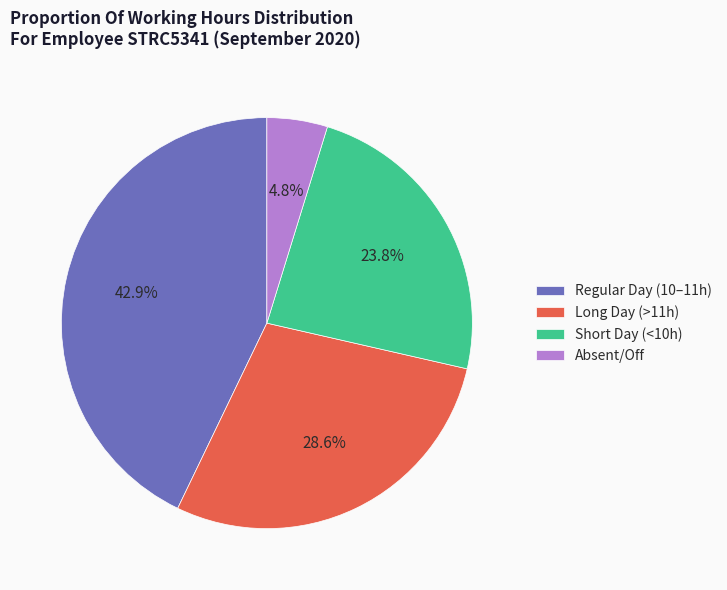

What is the smallest slice in the pie chart?

Absent/Off